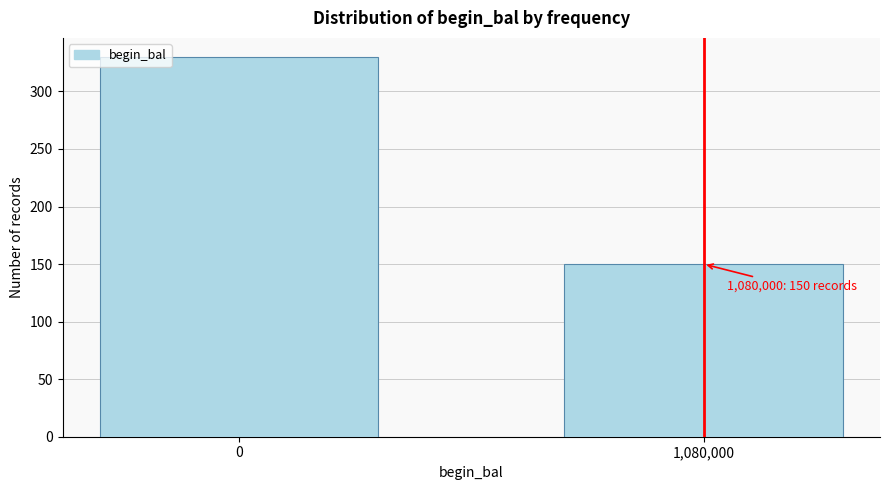

Reading right to left, extract all data points from this chart.

150	330